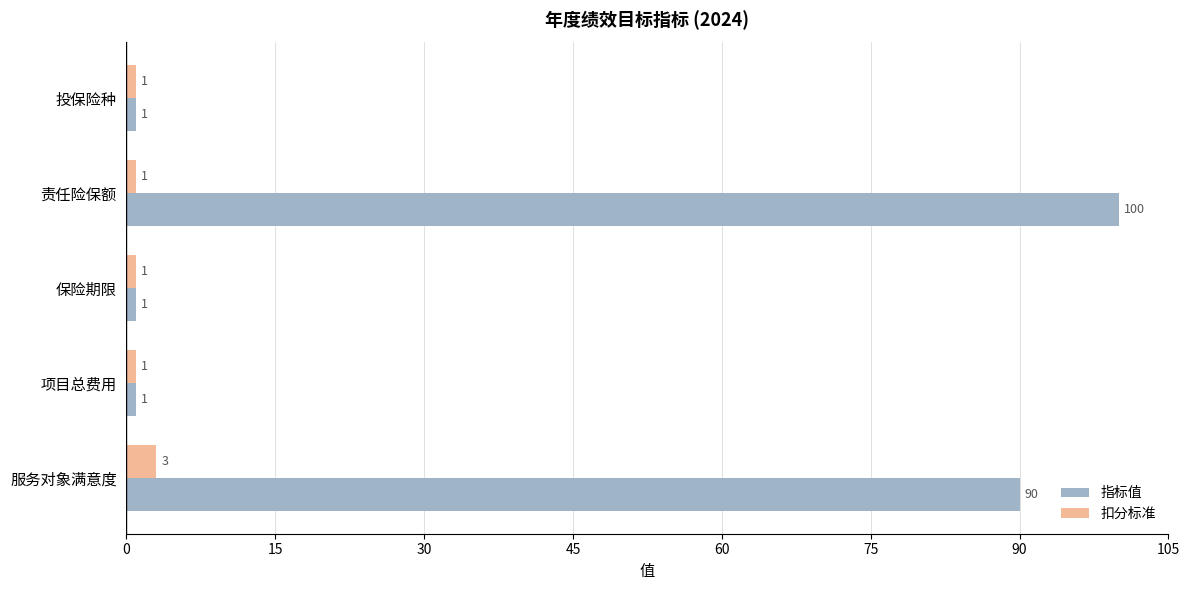

What is the minimum value shown in the chart?

1